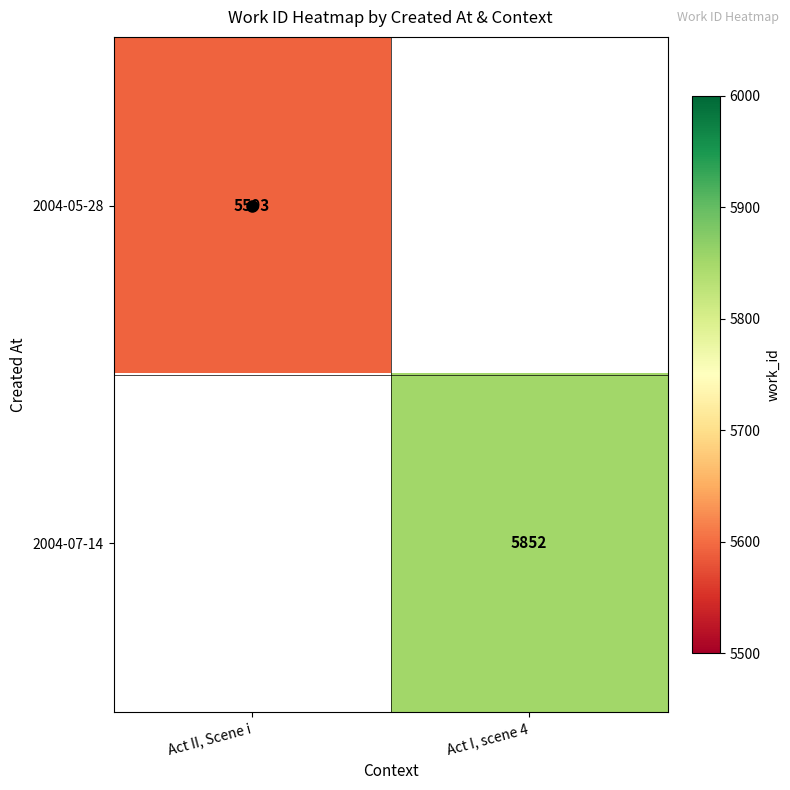

The 2004-05-28 series shows 1681 at Act II, Scene i. True or false?

False